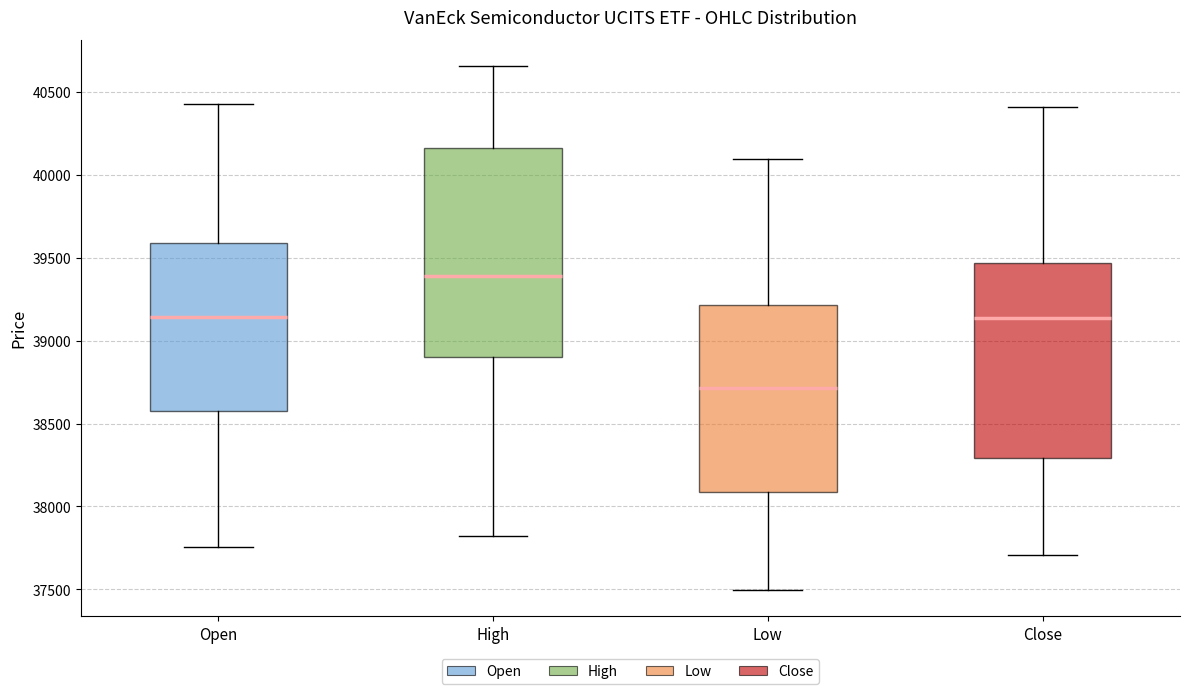

Reading left to right, read every box against the y-axis: the position of its median line, the range the box covers, and the ends of its whiskers. The values are not printed on the chart, so give them approximately, as read against the axis.

Open: median 39150, box 38600 to 39600, whiskers 37750 to 40450
High: median 39400, box 38900 to 40150, whiskers 37800 to 40650
Low: median 38700, box 38100 to 39200, whiskers 37500 to 40100
Close: median 39150, box 38300 to 39450, whiskers 37700 to 40400